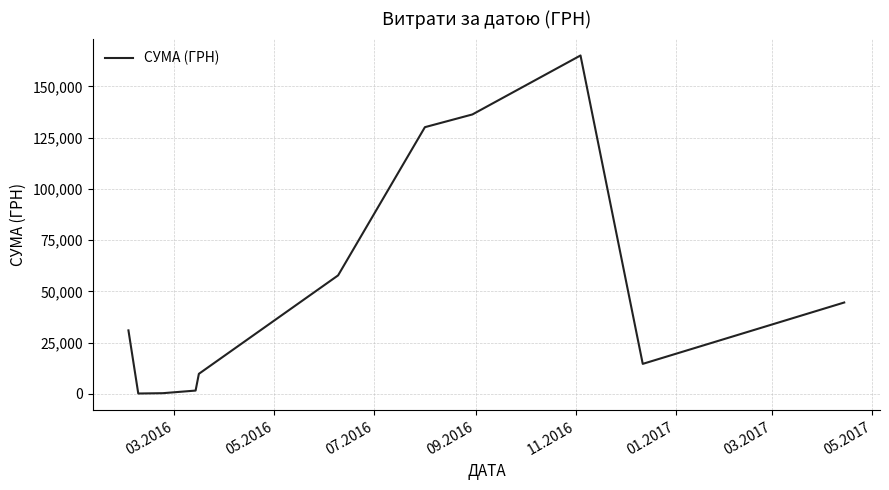

What is the maximum value shown in the chart?

165080.9